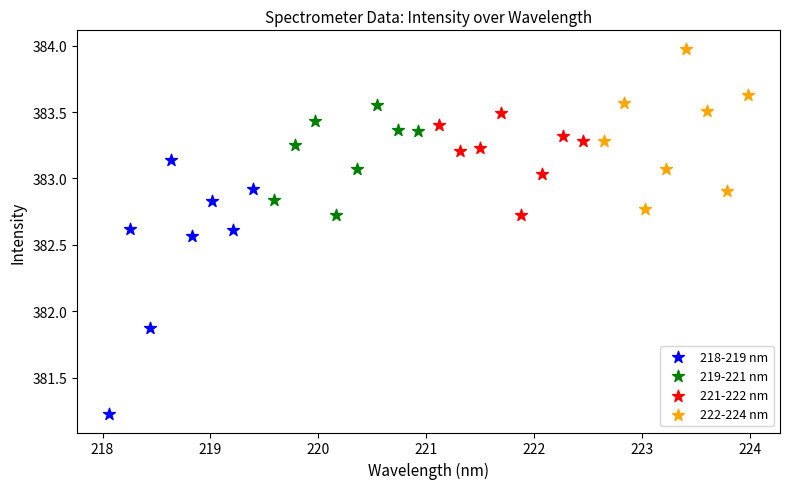

Which series reaches the minimum Y coordinate?

218-219 nm